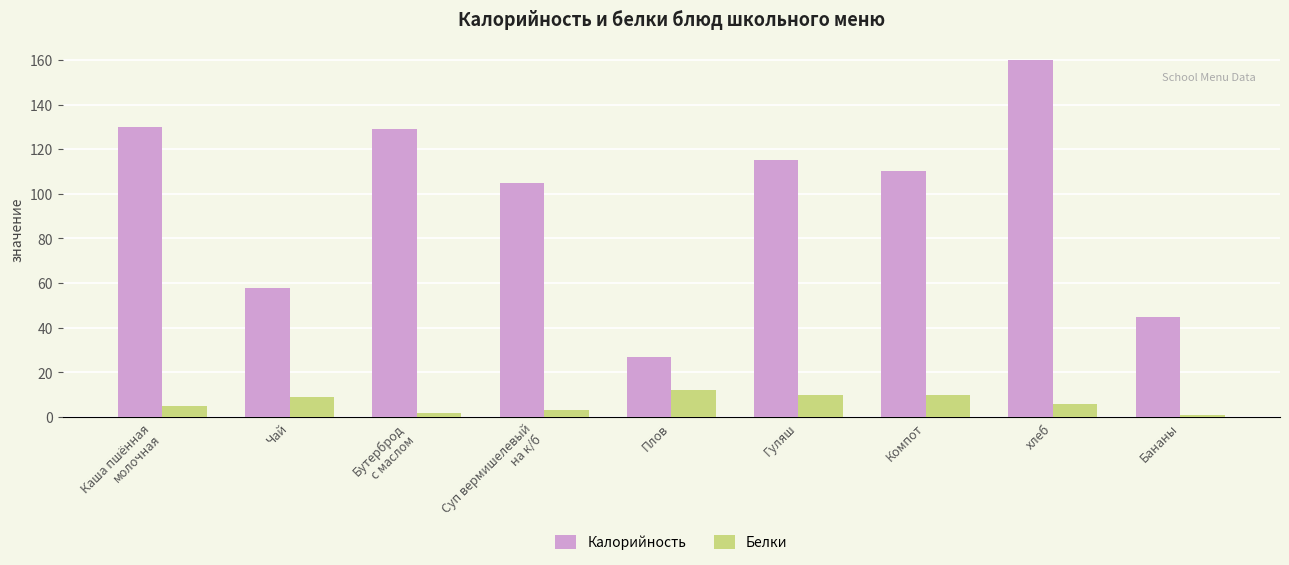

Where does the Калорийность series first go above 110?

Каша пшённая
молочная